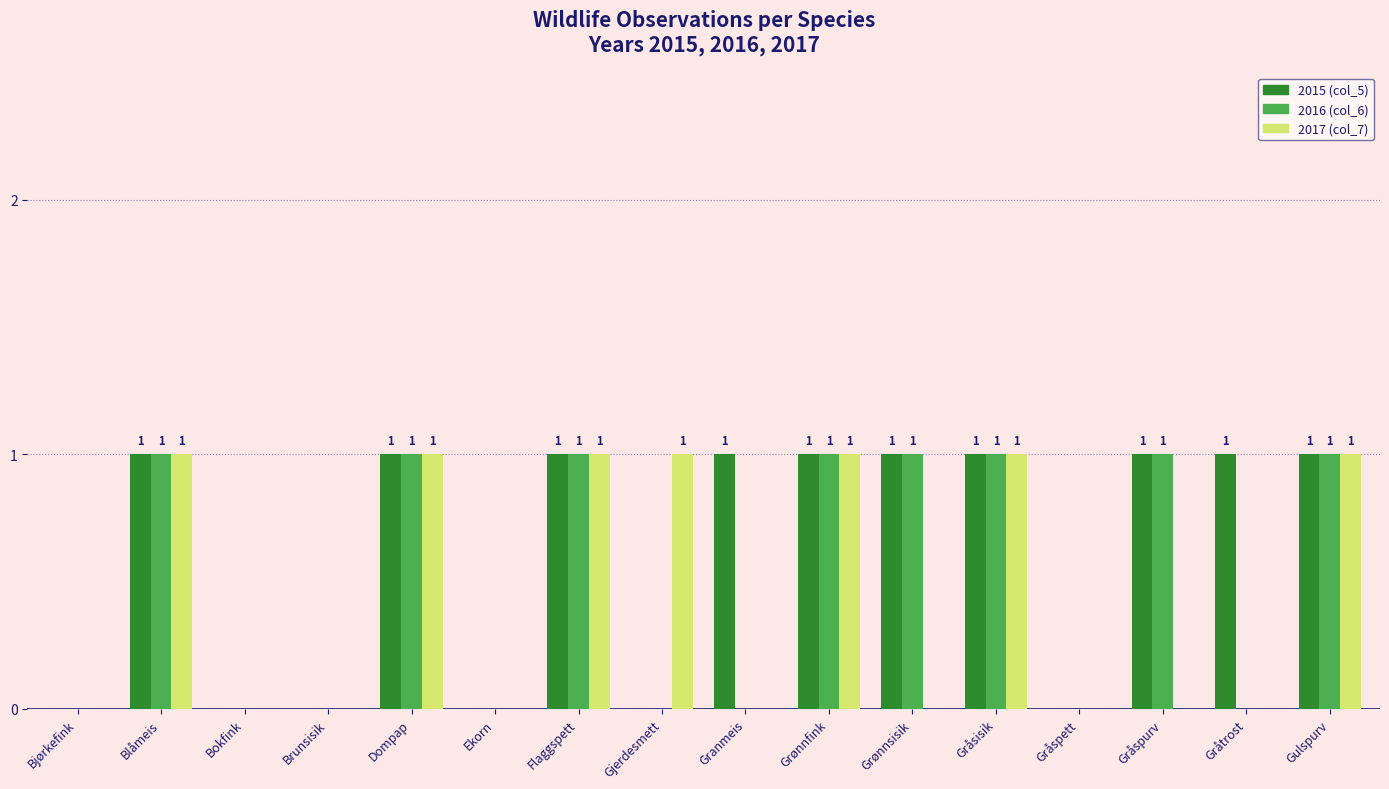

Which series has the largest total across all categories?

2015 (col_5)